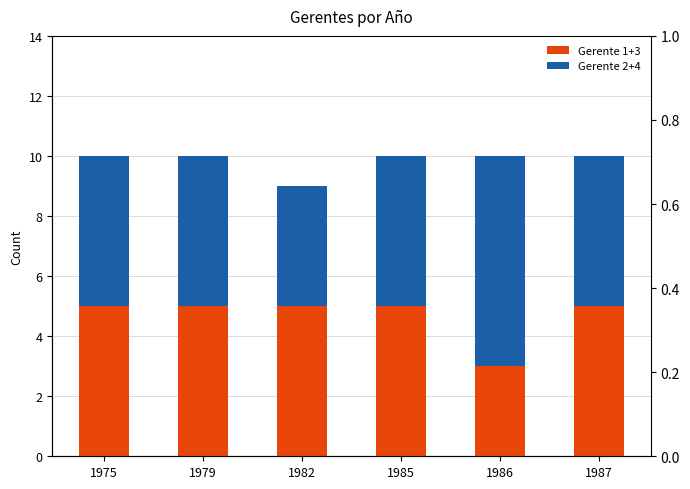

At which category is the sum across all series the highest?

1975